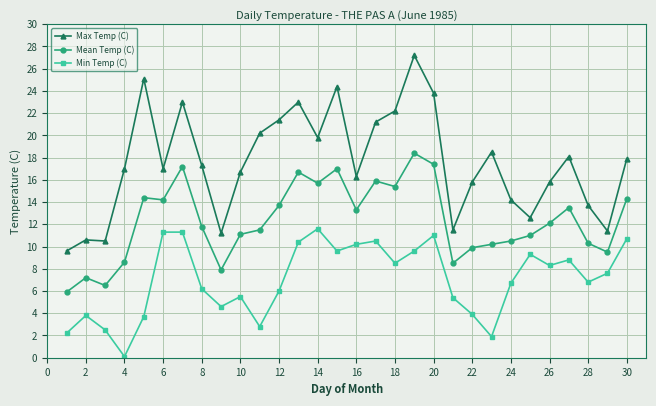

What is the difference between the maximum and minimum values in the Min Temp (C) series?

11.5